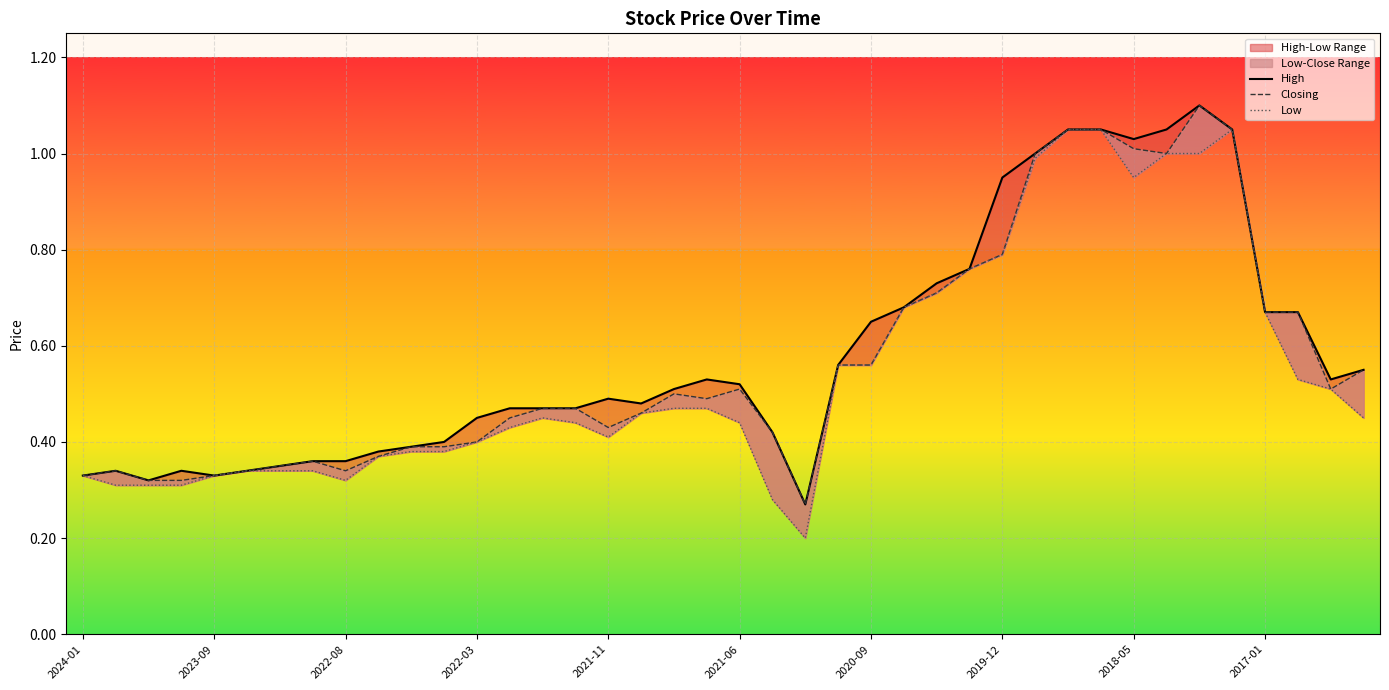

Is it true that Closing equals 0.7 at 25?

True